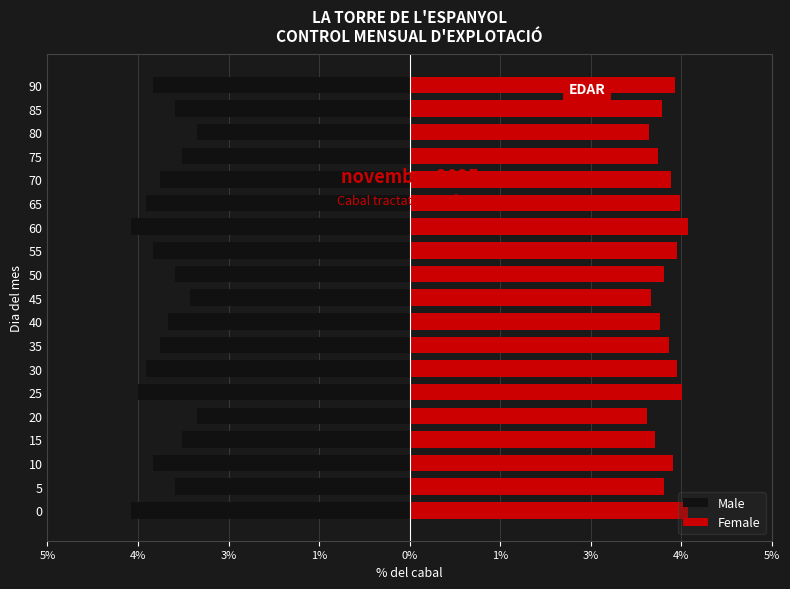

At how many categories does at least one series exceed 0?

19